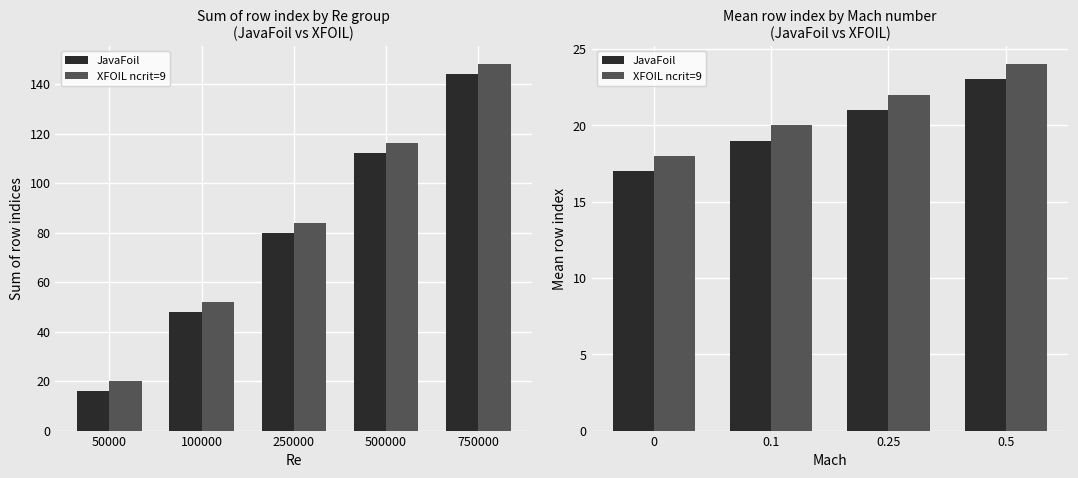

Which series changed the most between 0.1 and 0.25?

JavaFoil